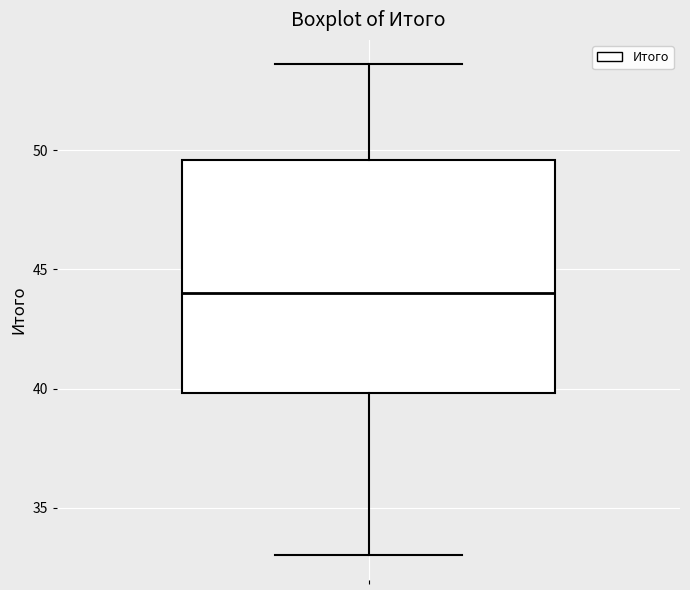

Read this box plot against the y-axis: the position of the median line, the range covered by the box, and the ends of both whiskers. The values are not printed on the chart, so give them approximately, as read against the axis.

median 44.0, box 40.0 to 49.5, whiskers 33.0 to 53.5